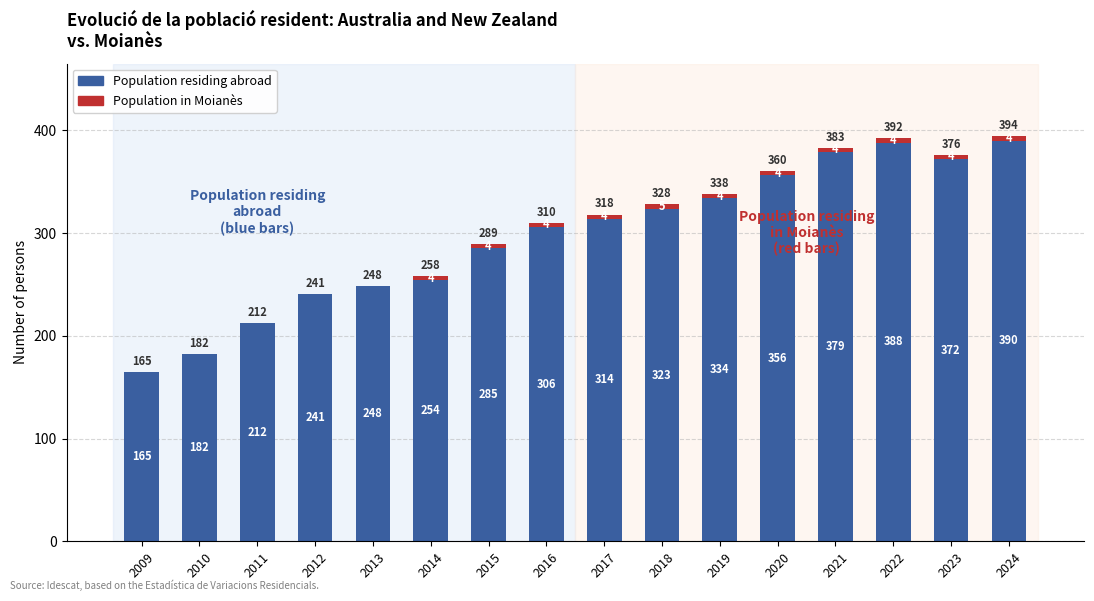

Which category has the highest value in the Population residing abroad series?

2024